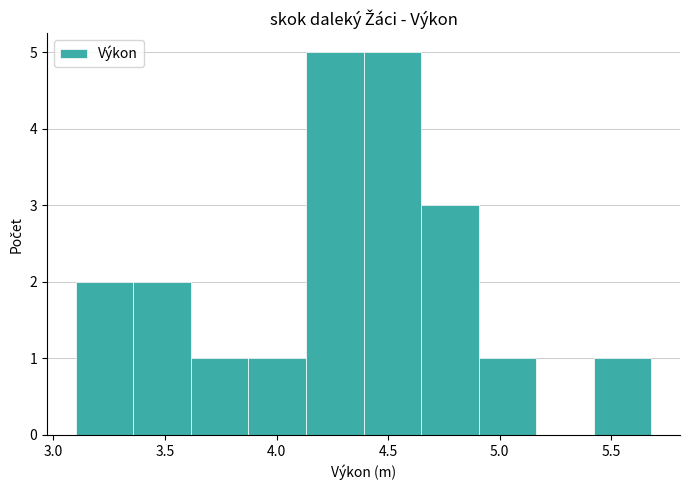

Reading left to right, list every bar in this chart as the range it spans on the x-axis followed by its height. Neither the bar edges nor the heights are printed on the chart, so give them approximately, as read against the axes.

3.10 to 3.35: 2
3.35 to 3.60: 2
3.60 to 3.85: 1
3.85 to 4.15: 1
4.15 to 4.40: 5
4.40 to 4.65: 5
4.65 to 4.90: 3
4.90 to 5.15: 1
5.15 to 5.40: 0
5.40 to 5.70: 1